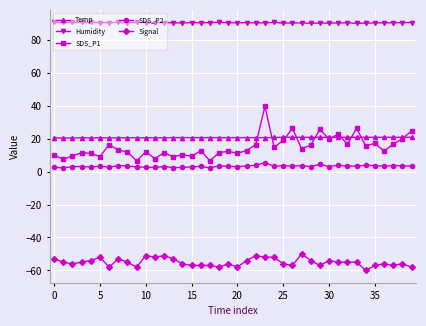

True or false: Temp and SDS_P1 cross at least once.

True